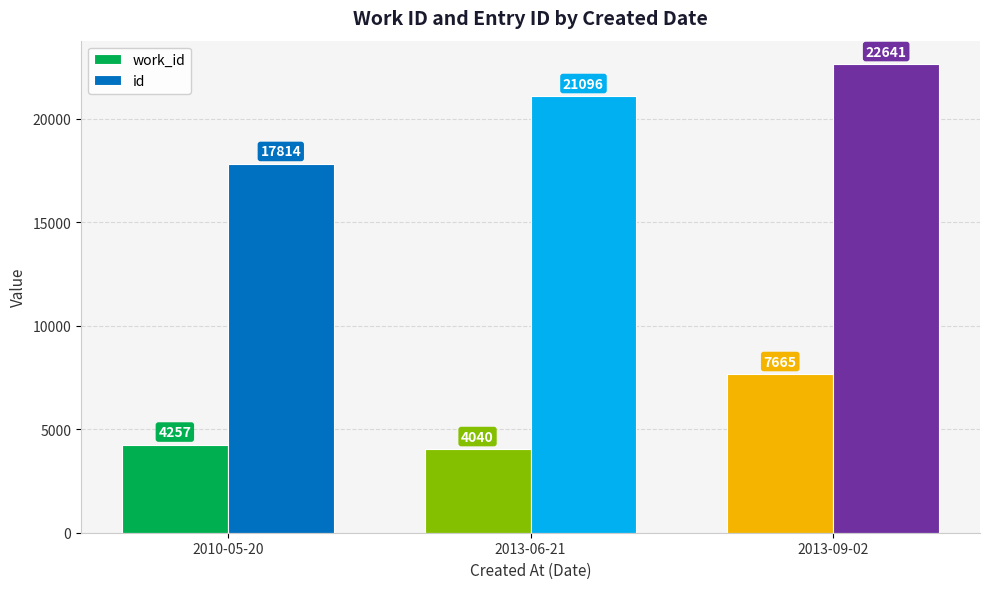

Rank the series by their average value, from lowest to highest.

work_id, id